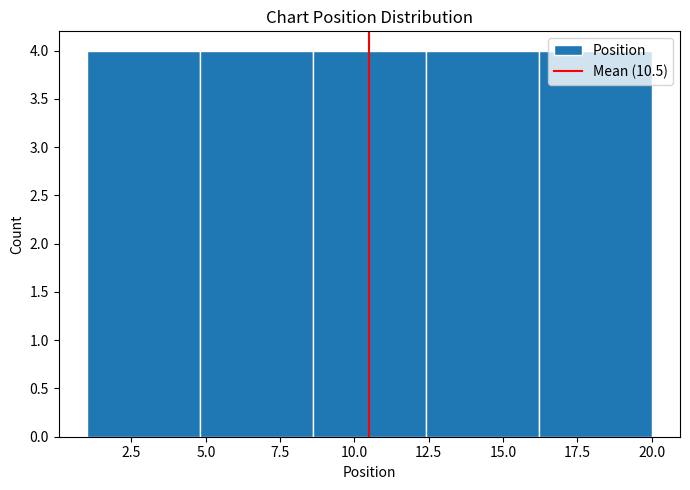

Reading left to right, transcribe this chart: for each bar, give the range it covers on the x-axis and its height. Neither the bar edges nor the heights are printed on the chart, so give them approximately, as read against the axes.

1.0 to 4.8: 4
4.8 to 8.6: 4
8.6 to 12.4: 4
12.4 to 16.2: 4
16.2 to 20.0: 4